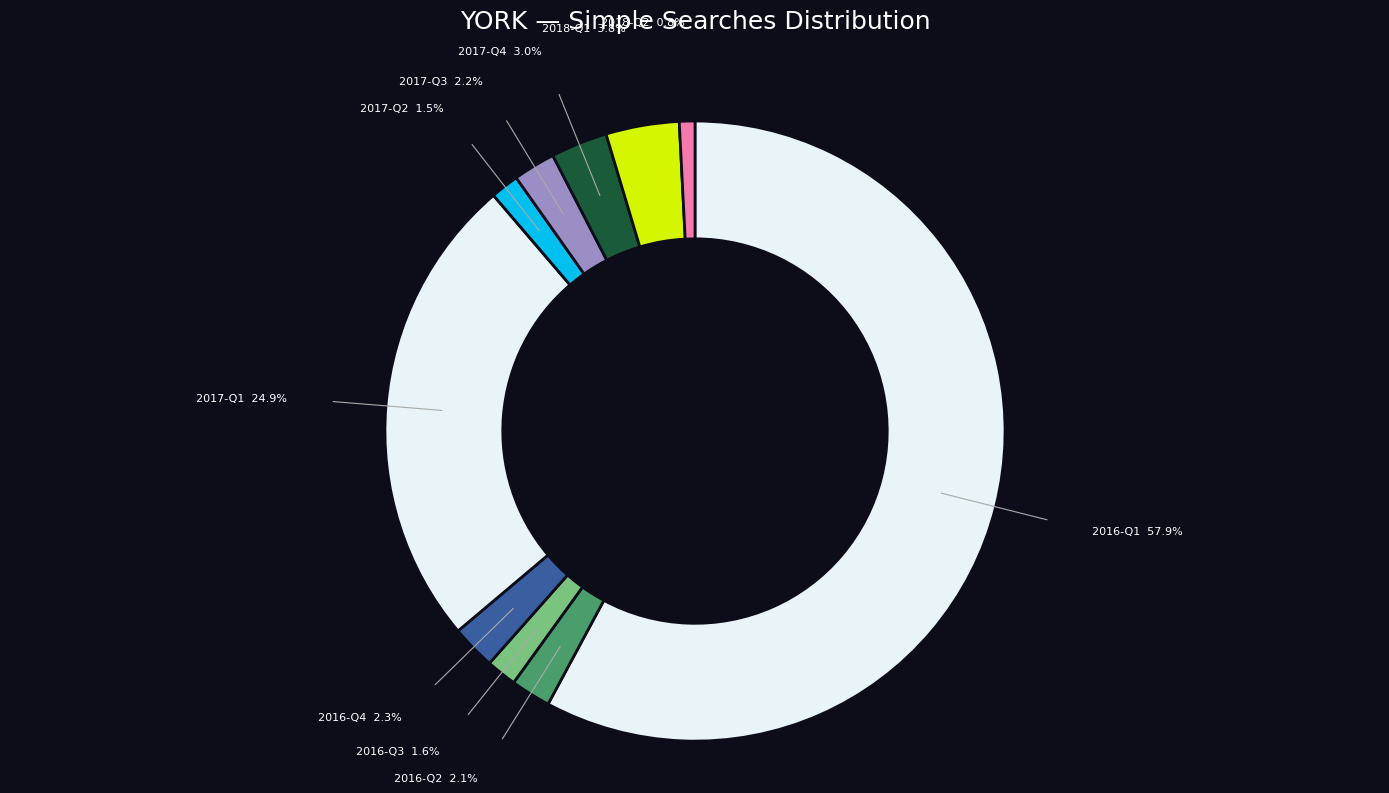

How many slices are in this pie chart?

10